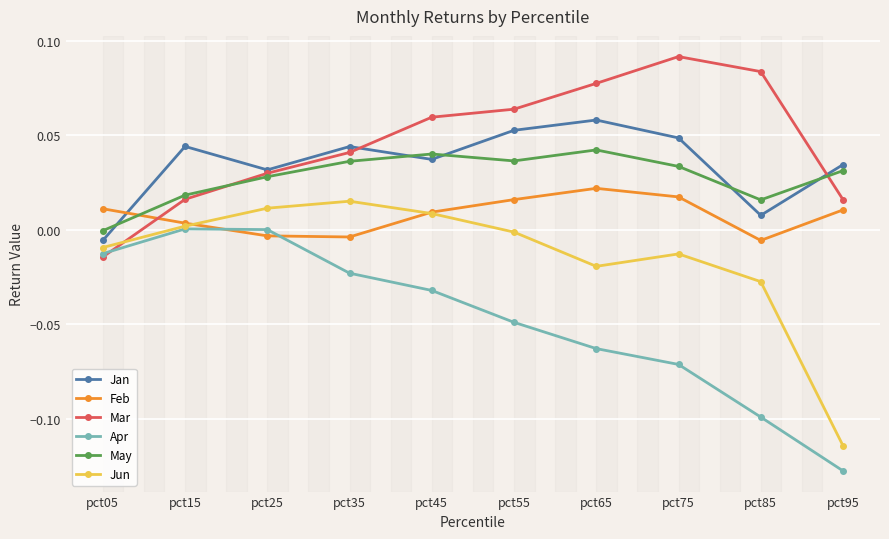

Rank the series by their maximum value, from highest to lowest.

Mar, Jan, May, Feb, Jun, Apr